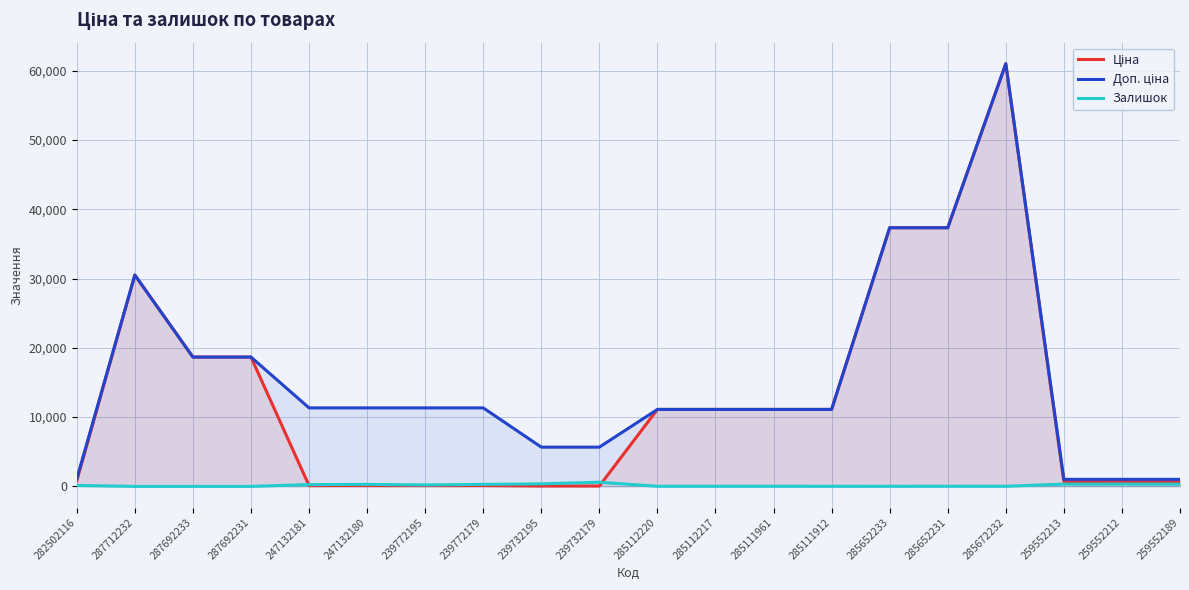

At which label is Залишок closest to 300?

247132180